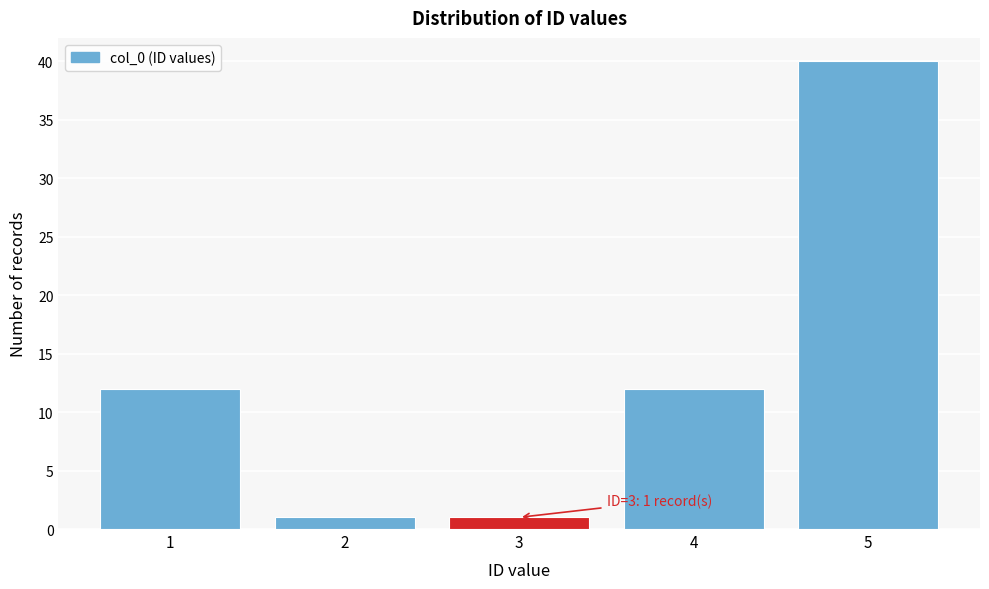

Reading left to right, transcribe all the data shown in this chart.

1=12	2=1	3=1	4=12	5=40